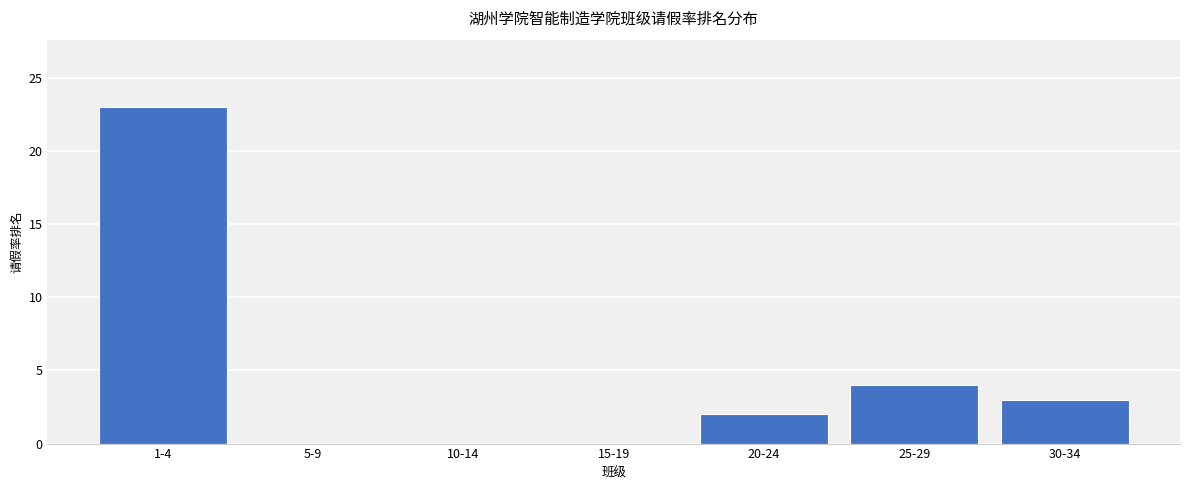

Reading left to right, what are all the values shown in this chart?

1-4=23	5-9=0	10-14=0	15-19=0	20-24=2	25-29=4	30-34=3